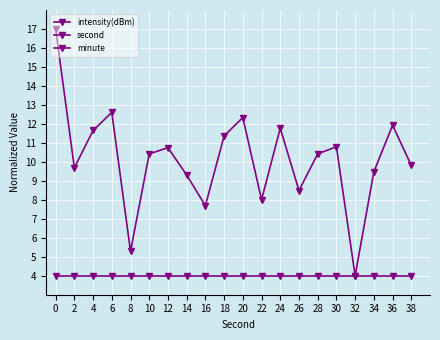

What is the average value of the intensity(dBm) series?

10.1